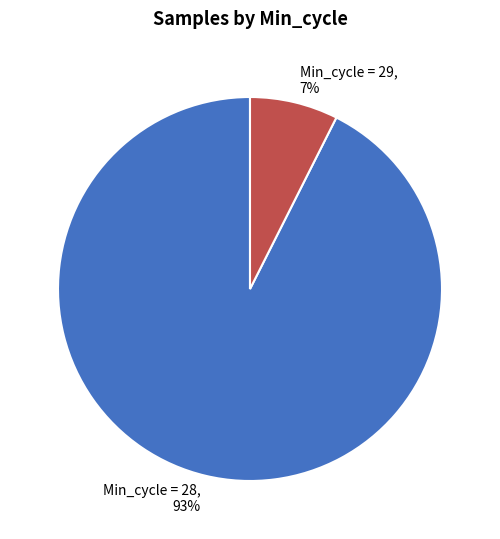

Is it true that Min_cycle = 29, 7% is 7% of the pie?

True